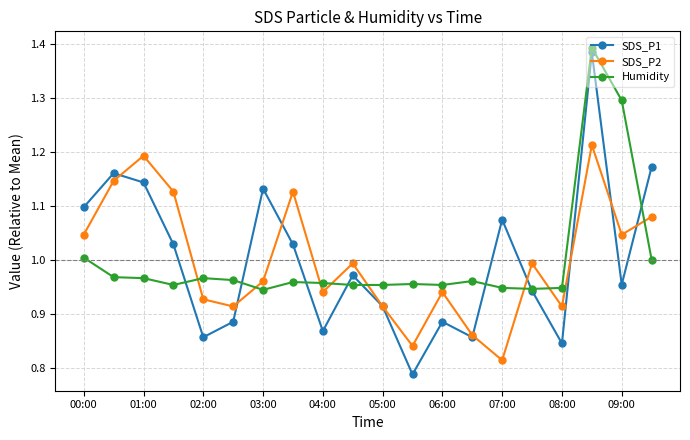

Which series has the largest range (max minus min)?

SDS_P1